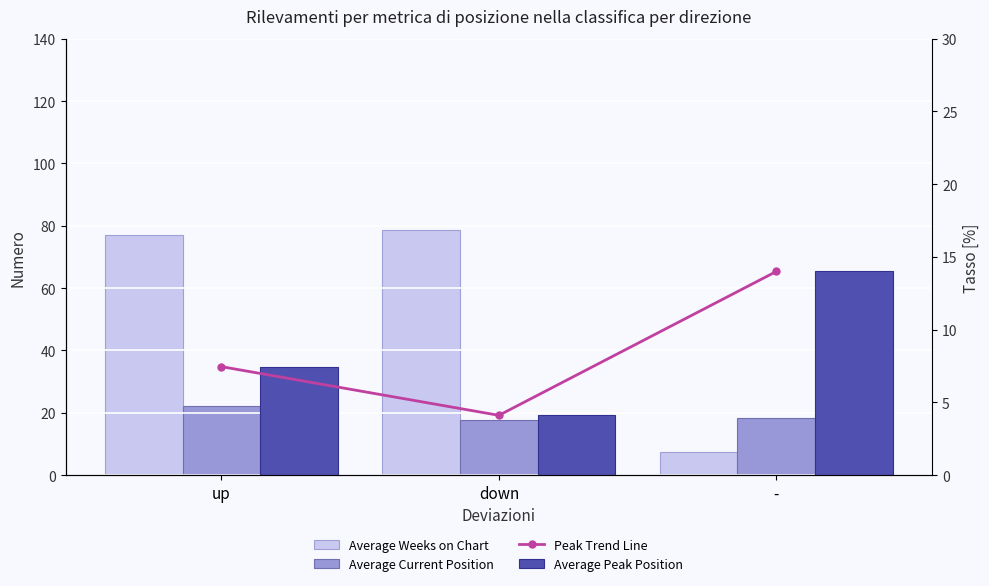

Rank the series by their maximum value, from highest to lowest.

Average Weeks on Chart, Average Current Position, Peak Trend Line, Average Peak Position